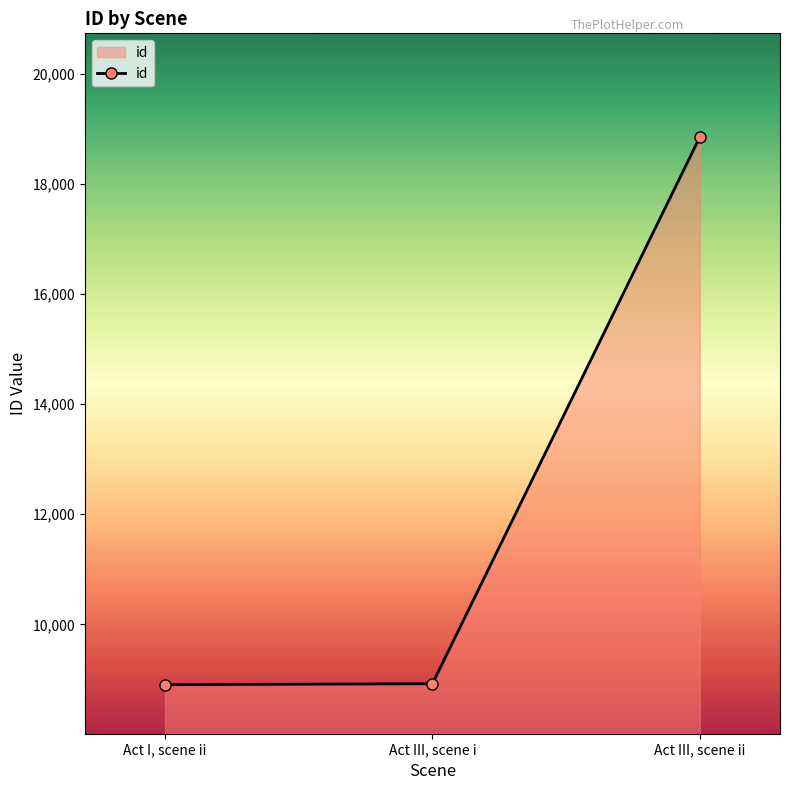

Count the number of categories in the chart.

3